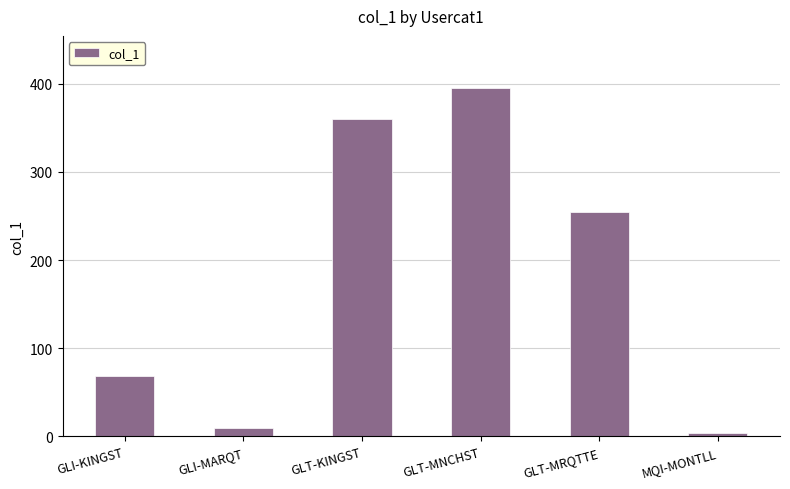

What is the difference between the maximum and minimum values?

391